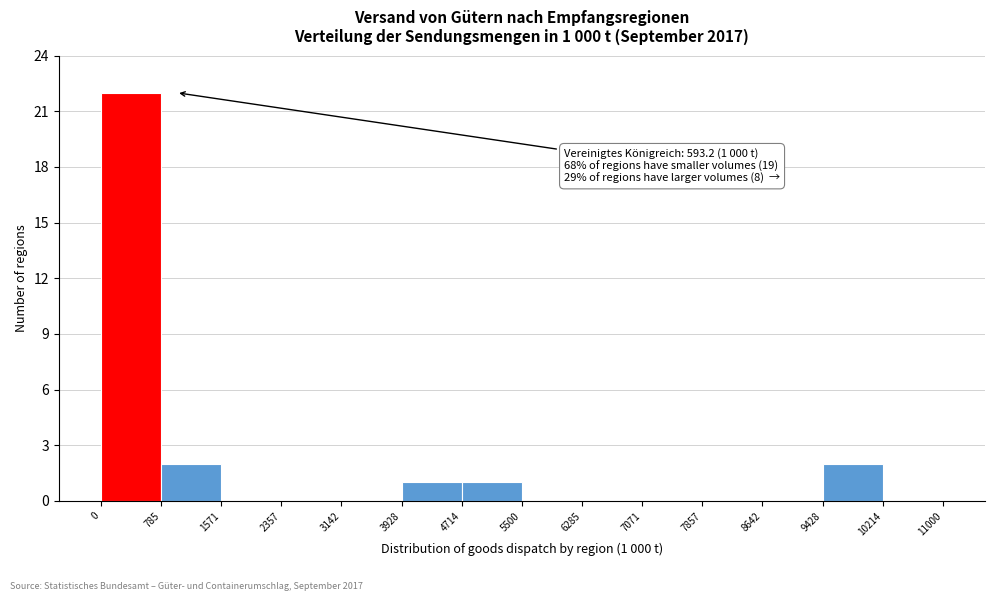

Over which range of the x-axis is the bar tallest?

0 to 785